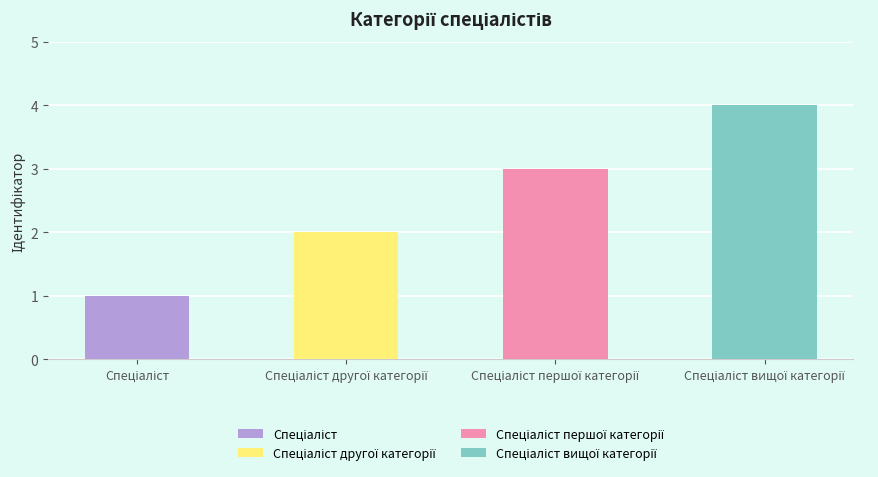

Are the bars horizontal?

No